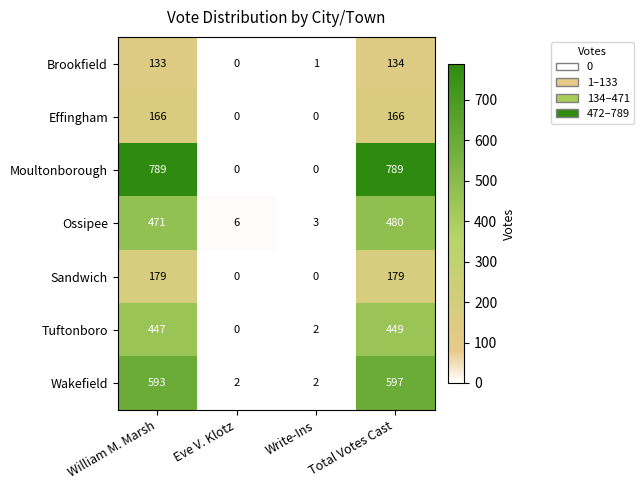

What is the maximum value for Tuftonboro?

449